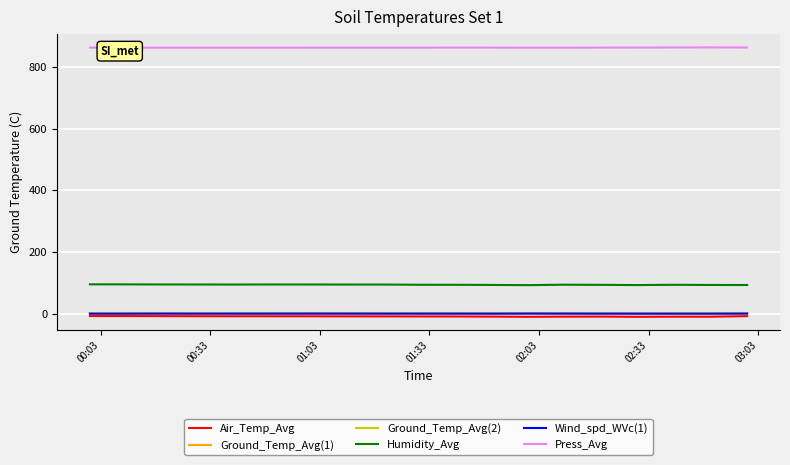

Which series has the largest total across all categories?

Press_Avg